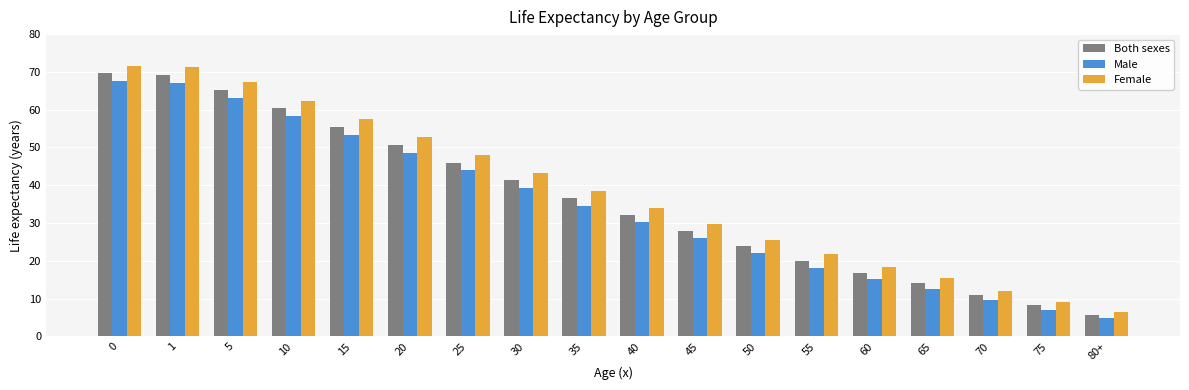

What is the spread (max minus min) of values at 30?

4.0